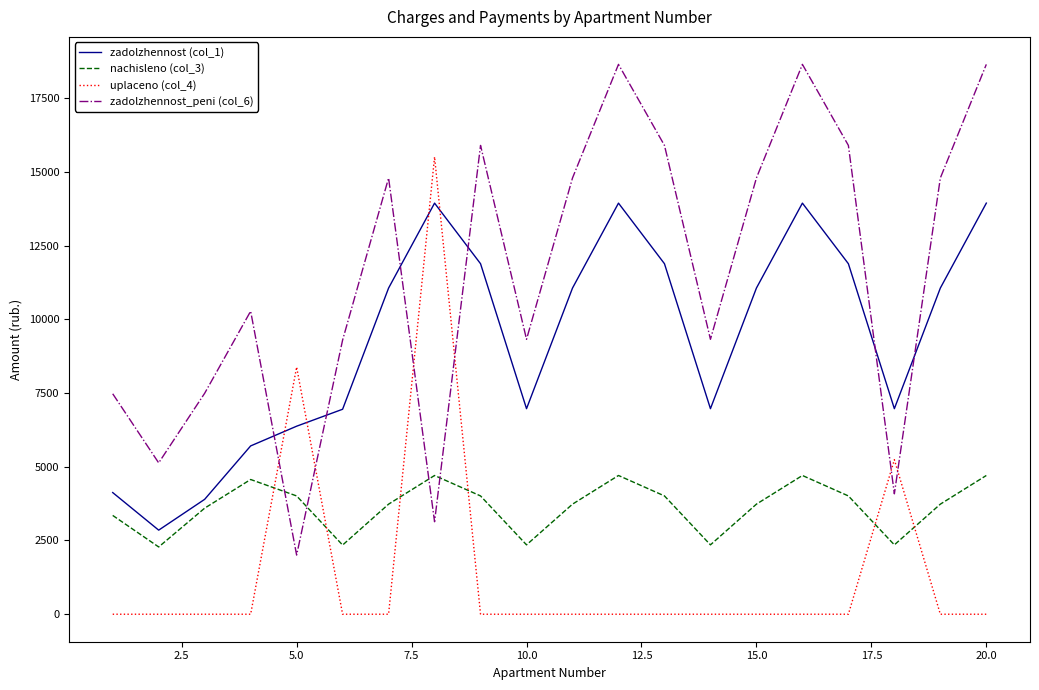

What is the average value of the nachisleno (col_3) series?

3649.5